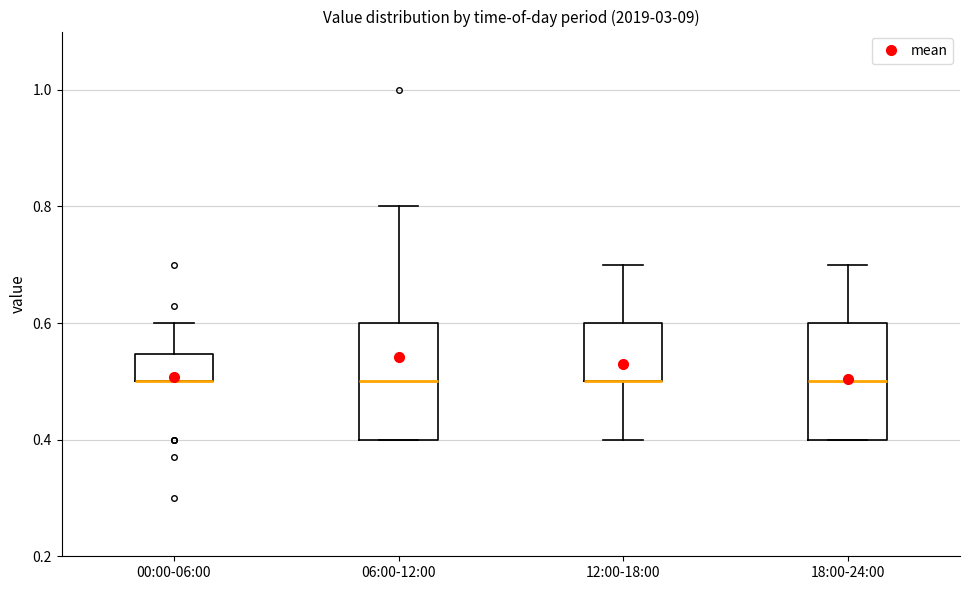

Reading left to right, read every box against the y-axis: the position of its median line, the range the box covers, and the ends of its whiskers. The values are not printed on the chart, so give them approximately, as read against the axis.

00:00-06:00: median 0.50 (drawn on the box's lower edge), box 0.50 to 0.54, whiskers 0.50 to 0.60
06:00-12:00: median 0.50, box 0.40 to 0.60, whiskers 0.40 to 0.80
12:00-18:00: median 0.50 (drawn on the box's lower edge), box 0.50 to 0.60, whiskers 0.40 to 0.70
18:00-24:00: median 0.50, box 0.40 to 0.60, whiskers 0.40 to 0.70